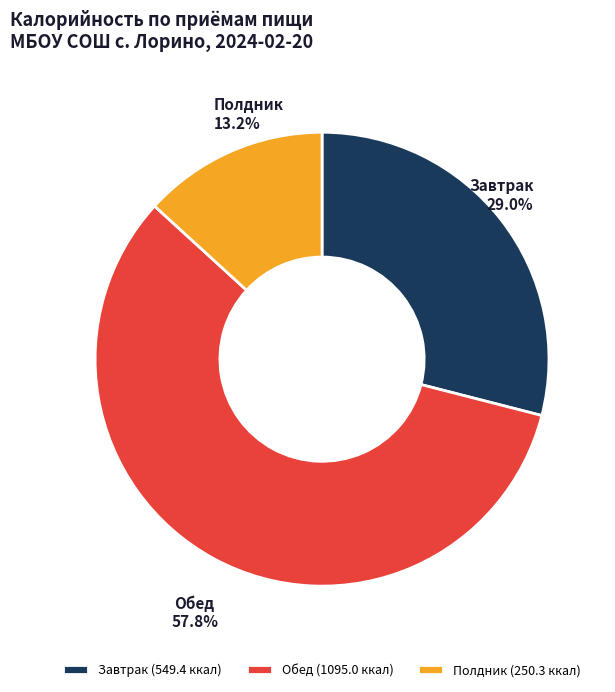

To the nearest percent, what is the average slice percentage?

33%